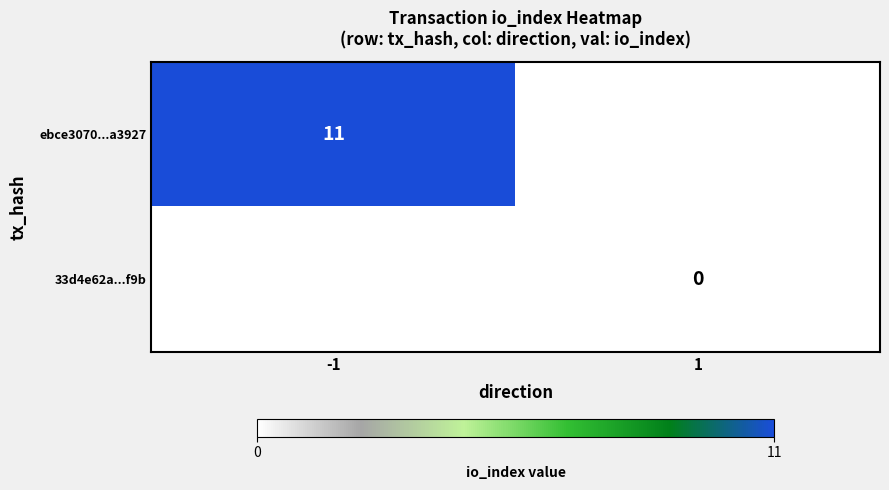

The value of ebce3070...a3927 at -1 is 11. True or false?

True